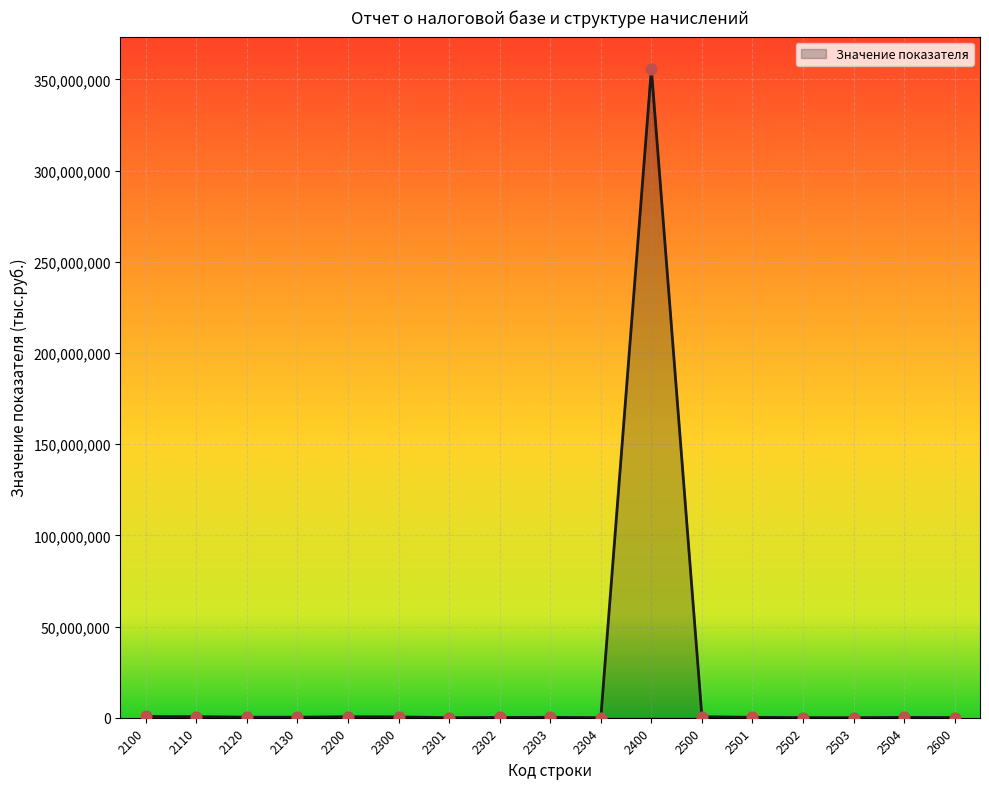

What is the change in value from 2304 to 2504?

+165104